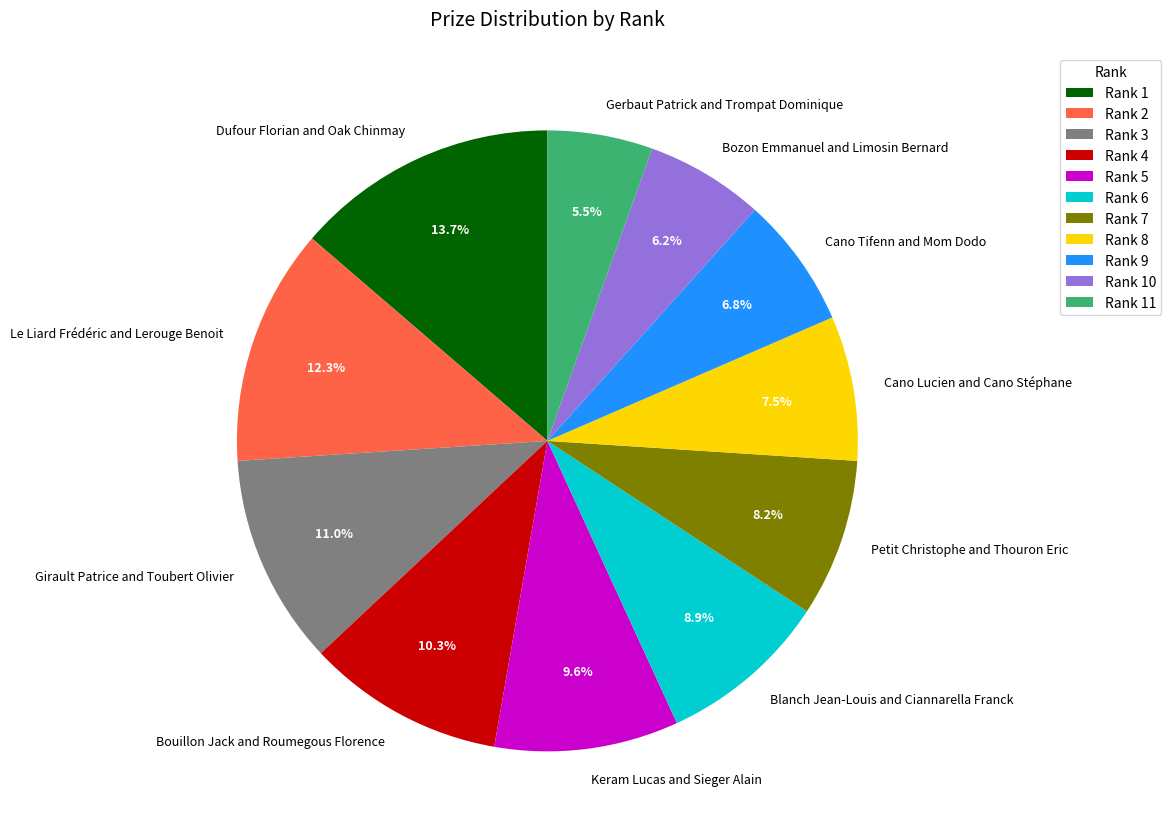

What percentage is NOT represented by Girault Patrice and Toubert Olivier?

89.0%